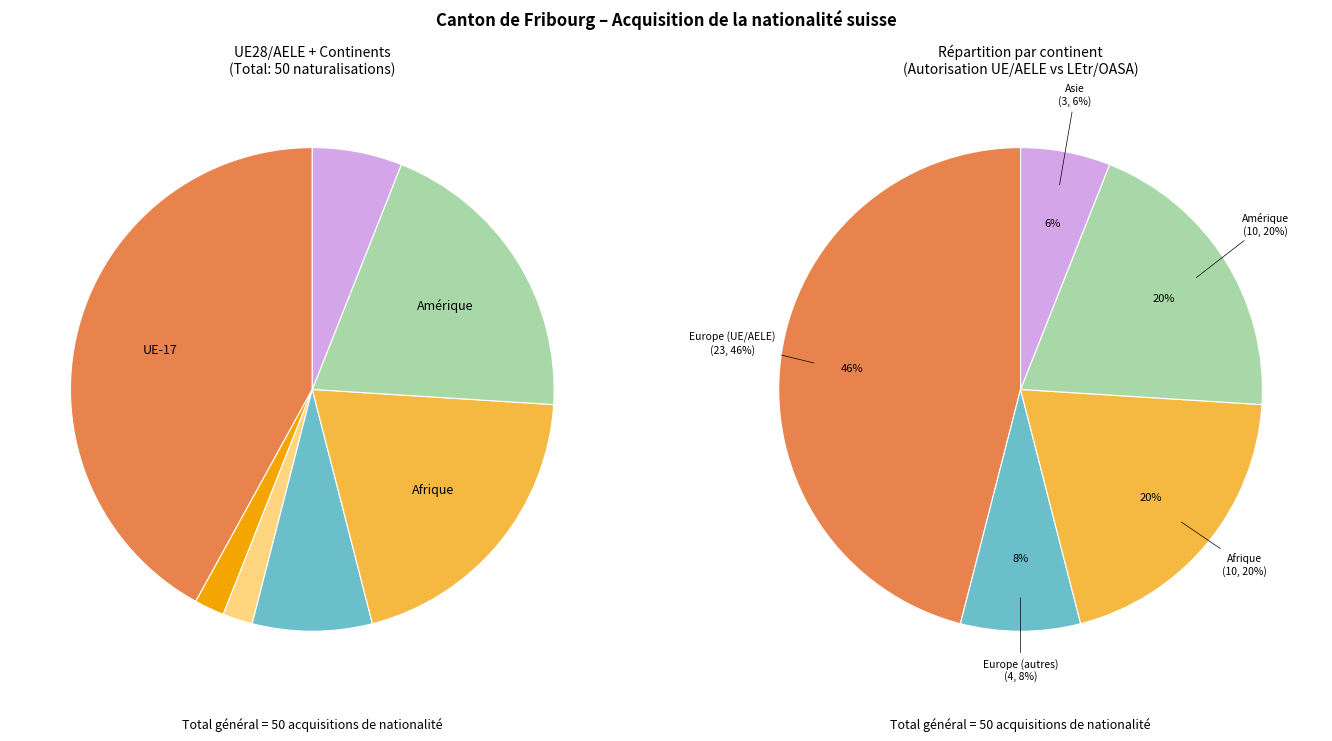

Which slice is the smallest?

UE-8